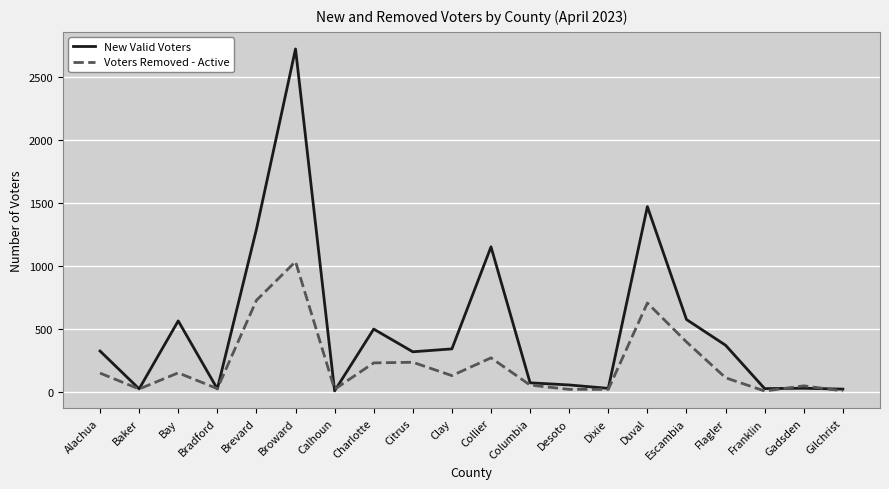

At which label does New Valid Voters reach its peak?

Broward